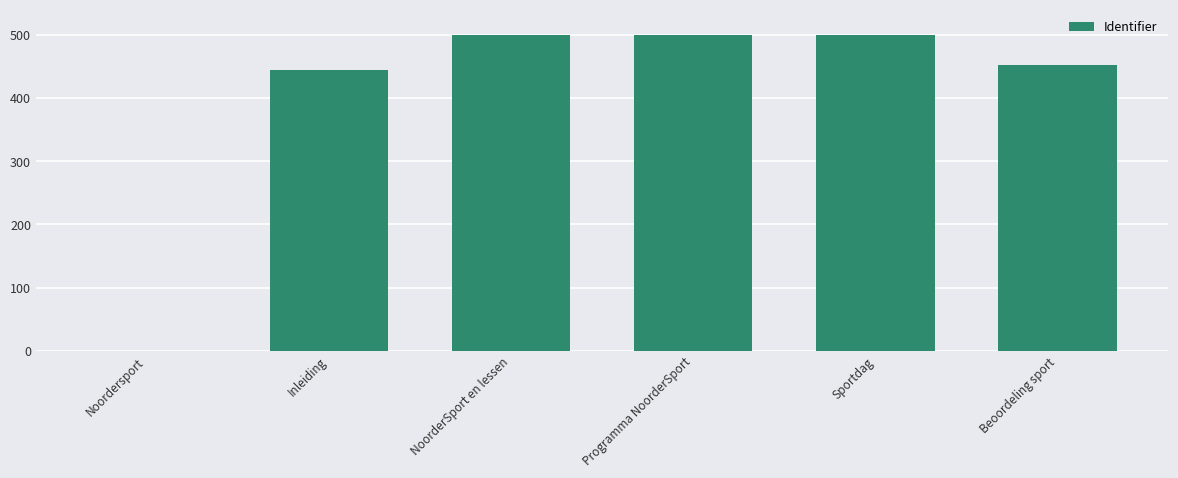

The value at Programma NoorderSport is 499.9. True or false?

True